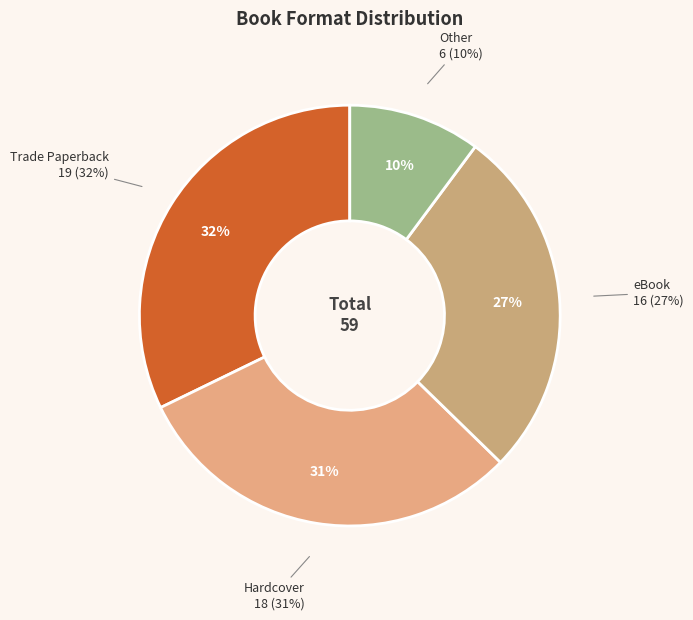

Count the number of slices in the pie.

4